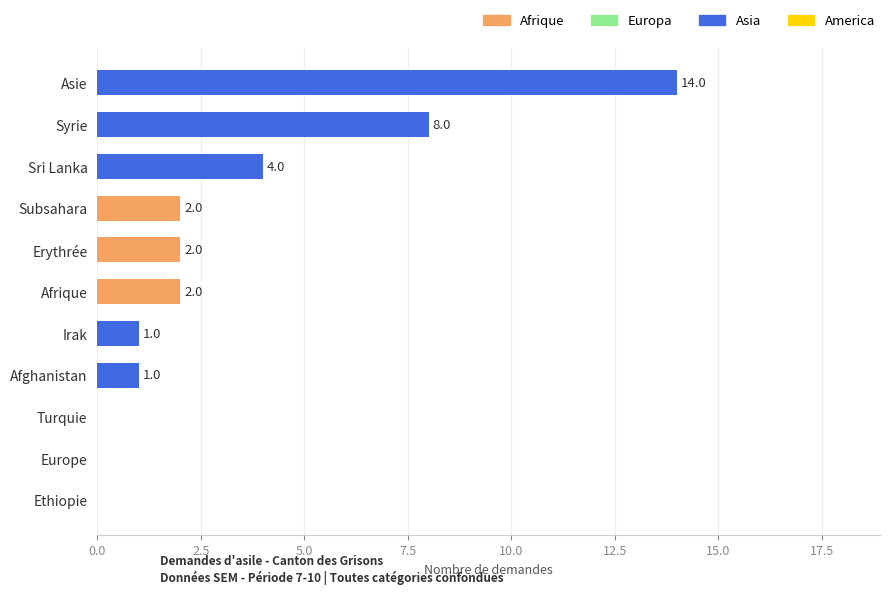

Between Sri Lanka and Afrique, which is larger?

Sri Lanka